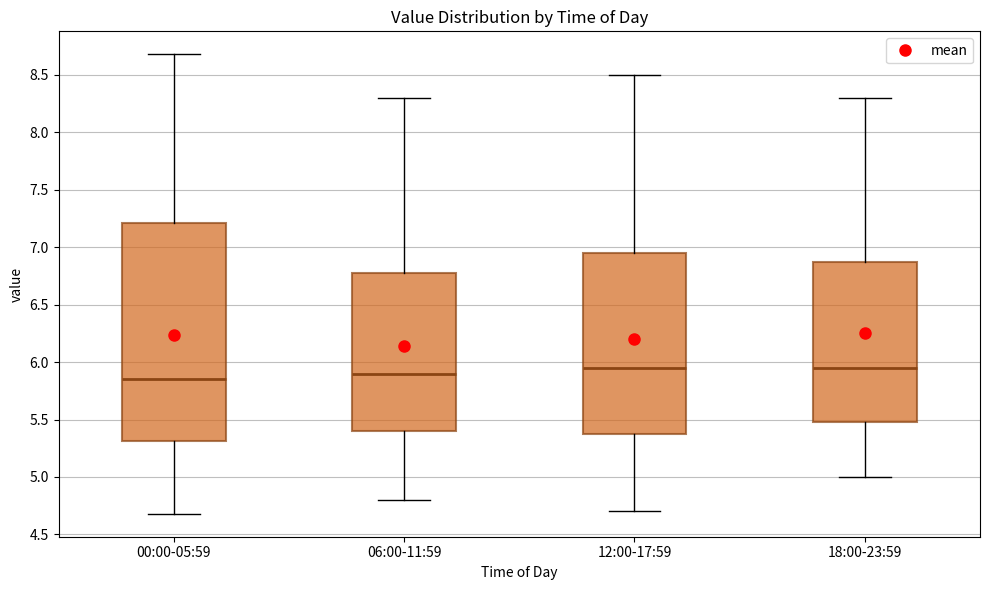

Which box is the tallest, from its lower edge to its upper edge?

00:00-05:59